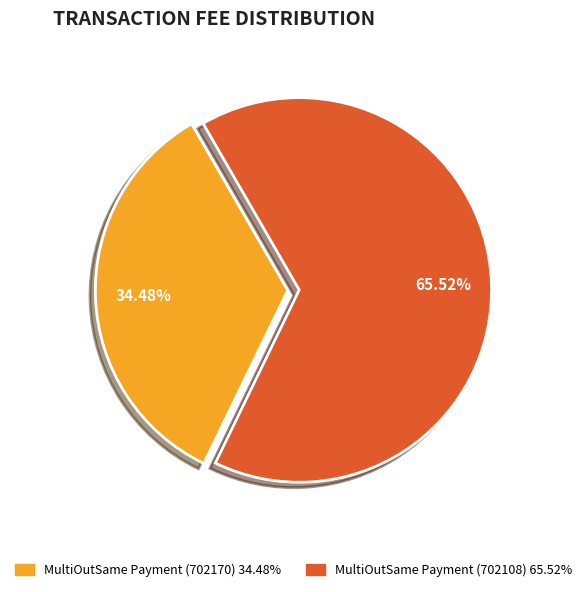

To the nearest percent, what percentage of the pie is MultiOutSame Payment (702170)?

34%